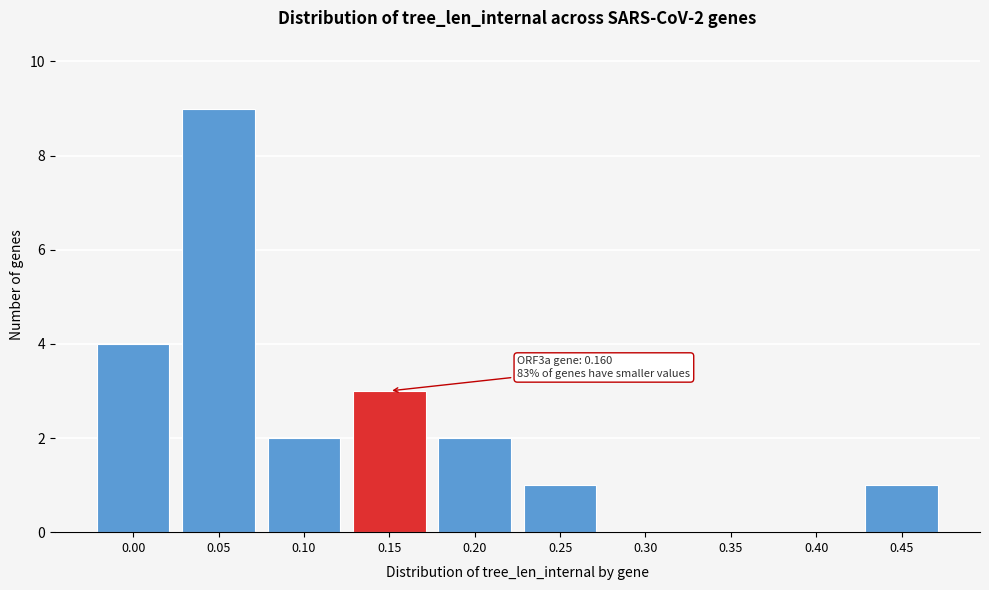

Reading left to right, list all the values displayed in this chart.

0.00=4	0.05=9	0.10=2	0.15=3	0.20=2	0.25=1	0.30=0	0.35=0	0.40=0	0.45=1